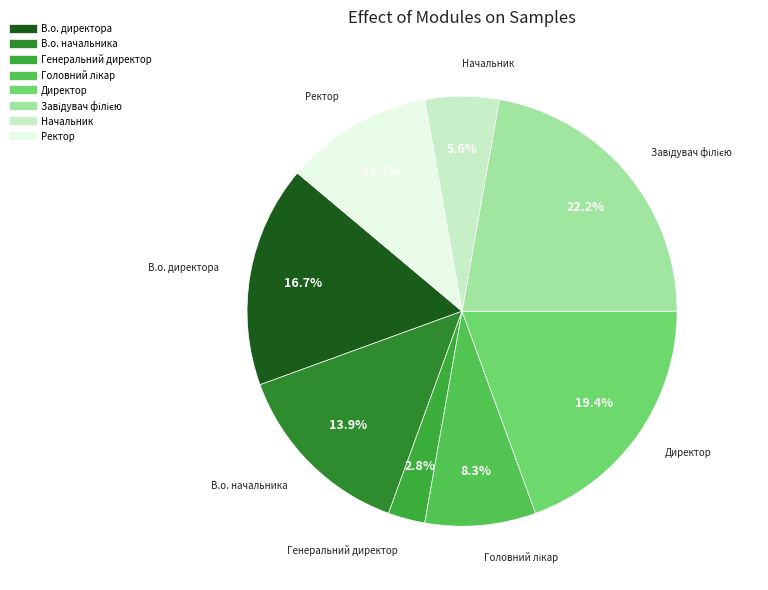

Which category has the smallest portion of the pie?

Генеральний директор